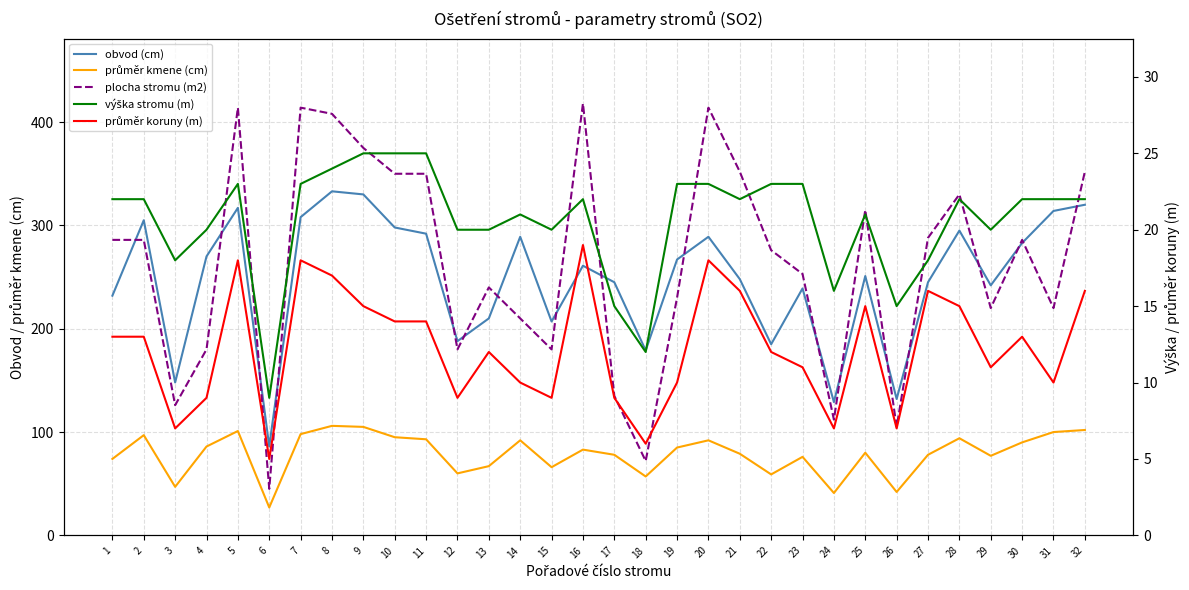

Between 29 and 31, which series saw the biggest shift?

obvod (cm)